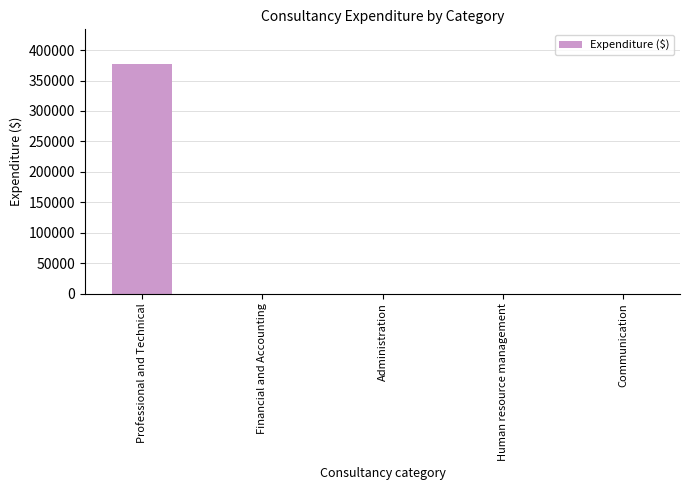

What is the maximum value shown in the chart?

377425